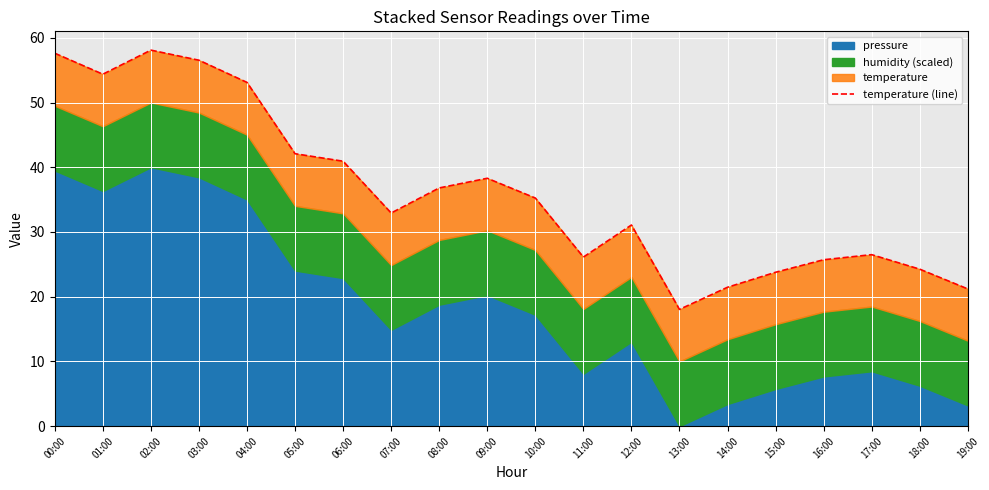

Rank the categories by value from lowest to highest.

13:00, 19:00, 14:00, 15:00, 18:00, 16:00, 11:00, 17:00, 12:00, 07:00, 10:00, 08:00, 09:00, 06:00, 05:00, 04:00, 01:00, 03:00, 00:00, 02:00